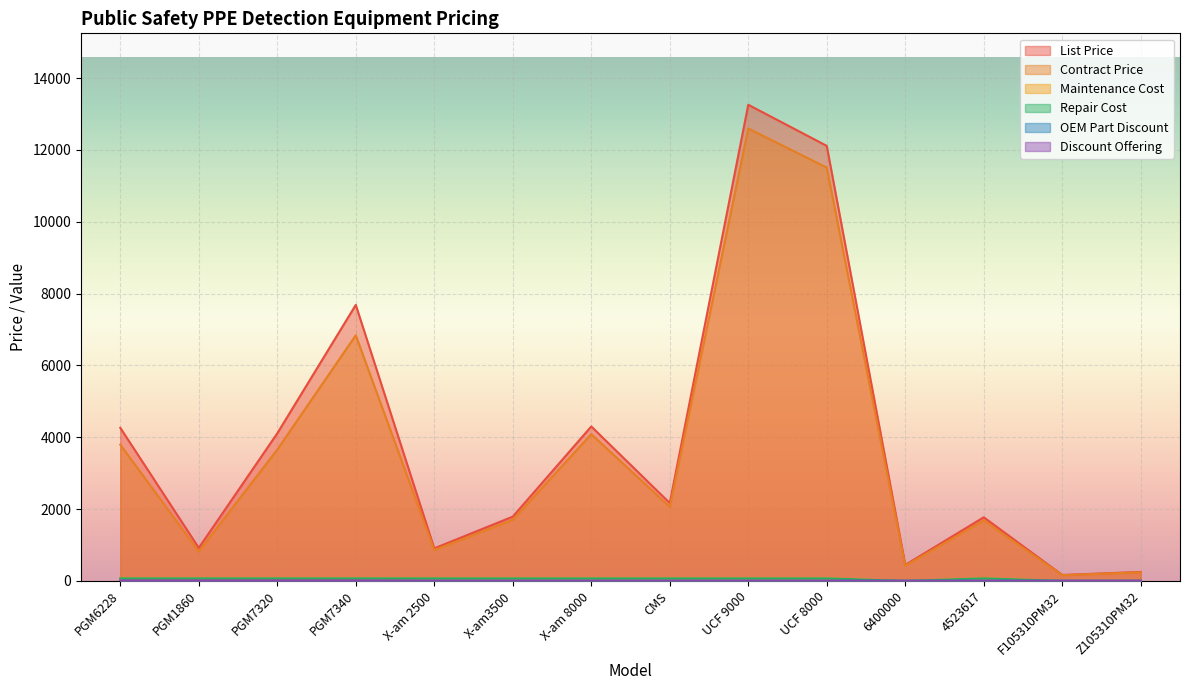

What is the minimum value for Contract Price?

158.4